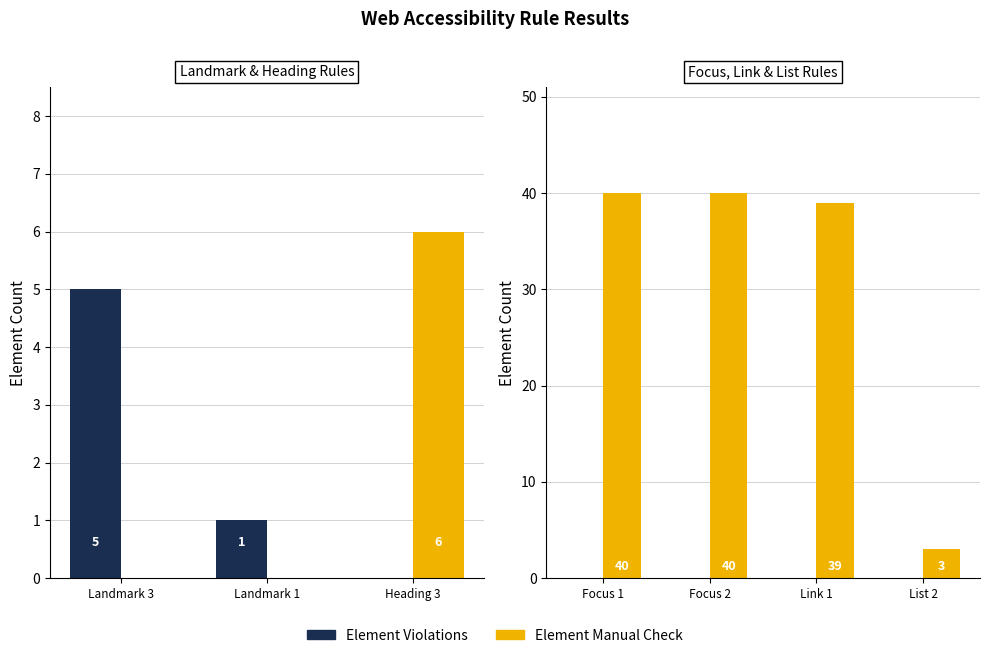

List the series in order of their peak value, lowest first.

Element Violations, Element Manual Check